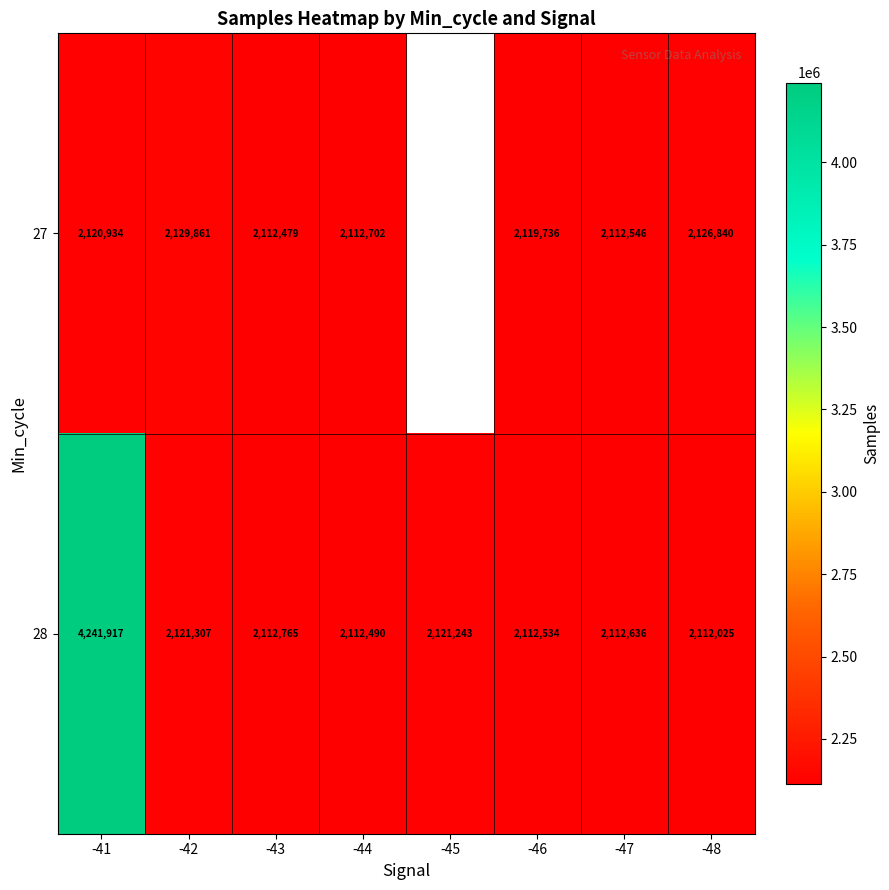

What is the spread (max minus min) of values at -43?

286